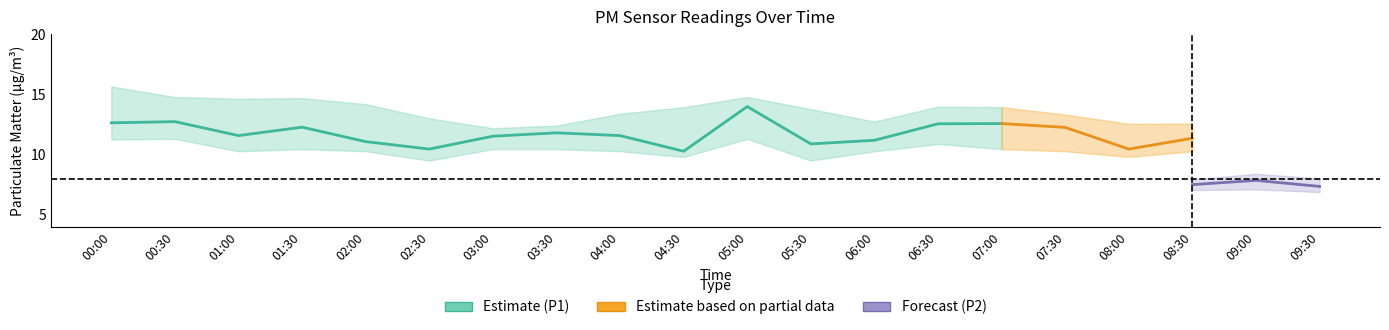

Does the chart have visible grid lines?

No